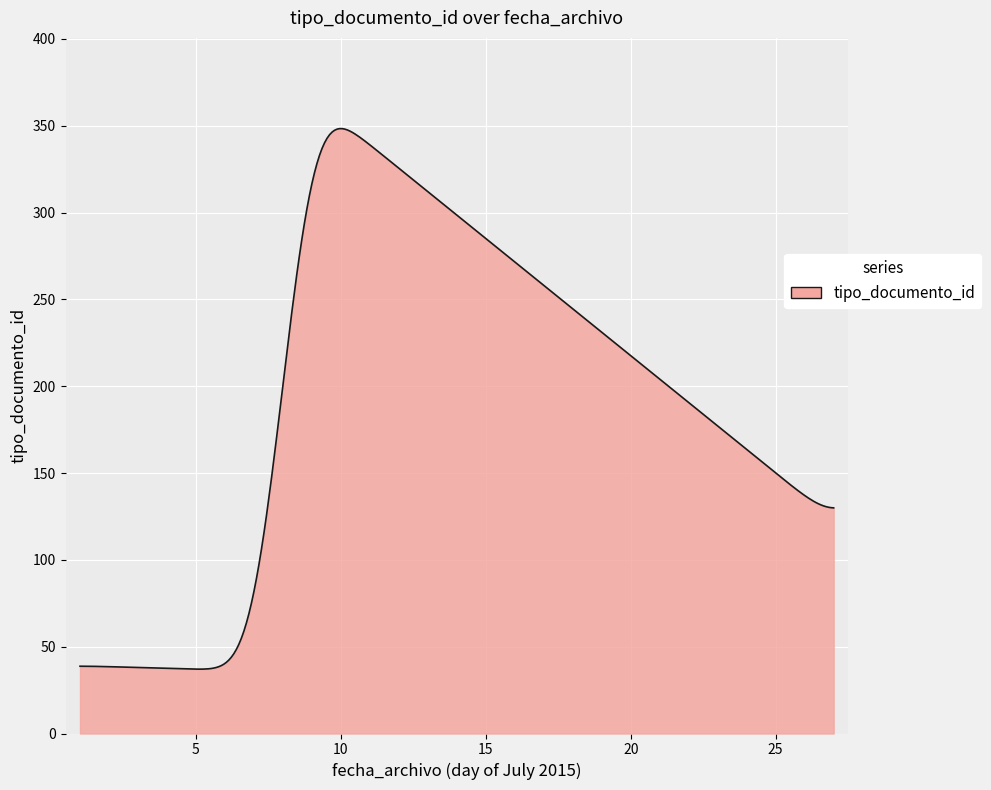

What is the average value?

193.0